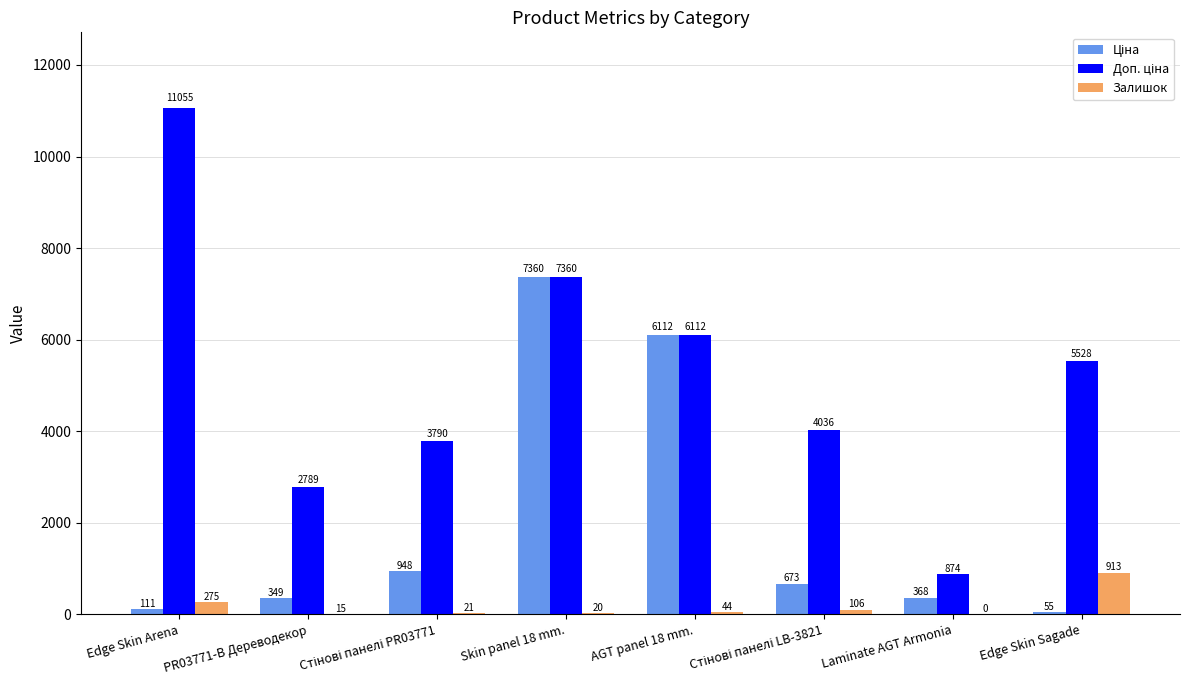

The Залишок series shows 913.0 at Edge Skin Sagade. True or false?

True